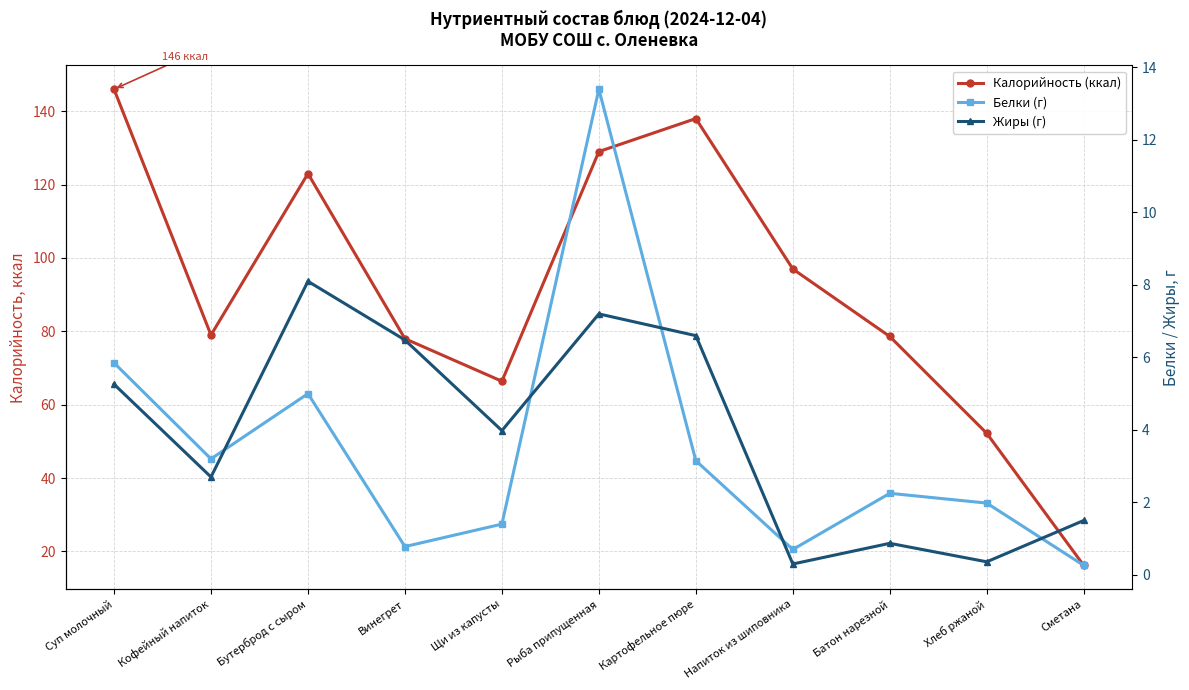

True or false: Калорийность (ккал) and Белки (г) cross at least once.

False